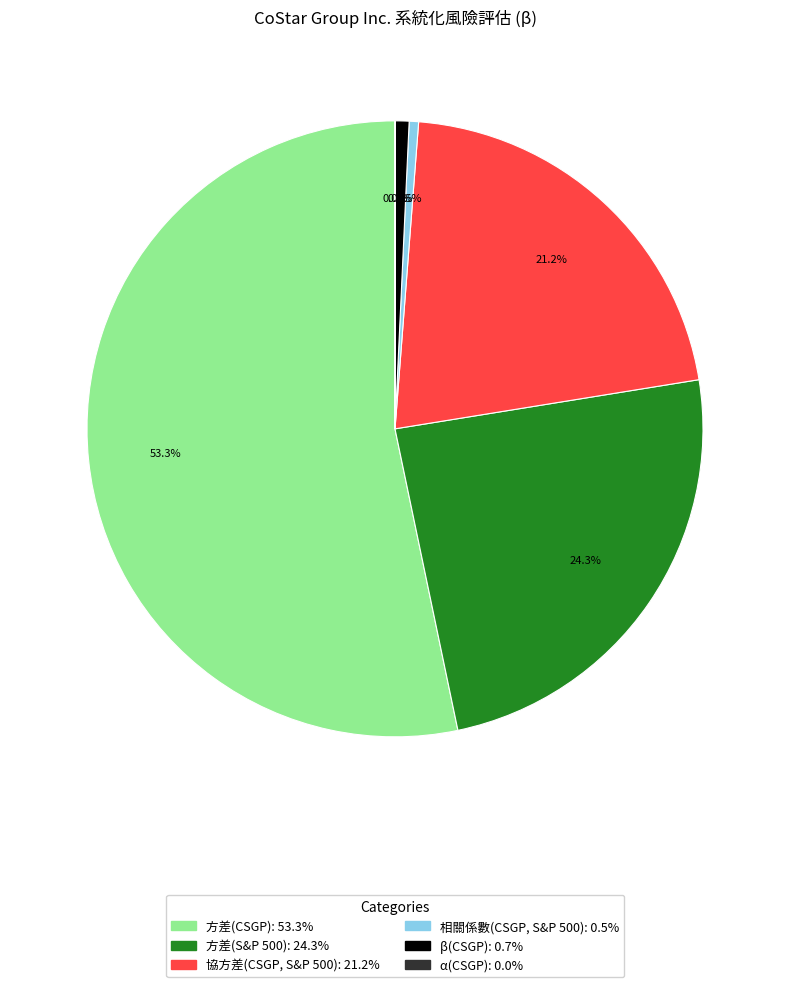

The 協方差(CSGP, S&P 500) slice represents 21% of the pie. True or false?

True